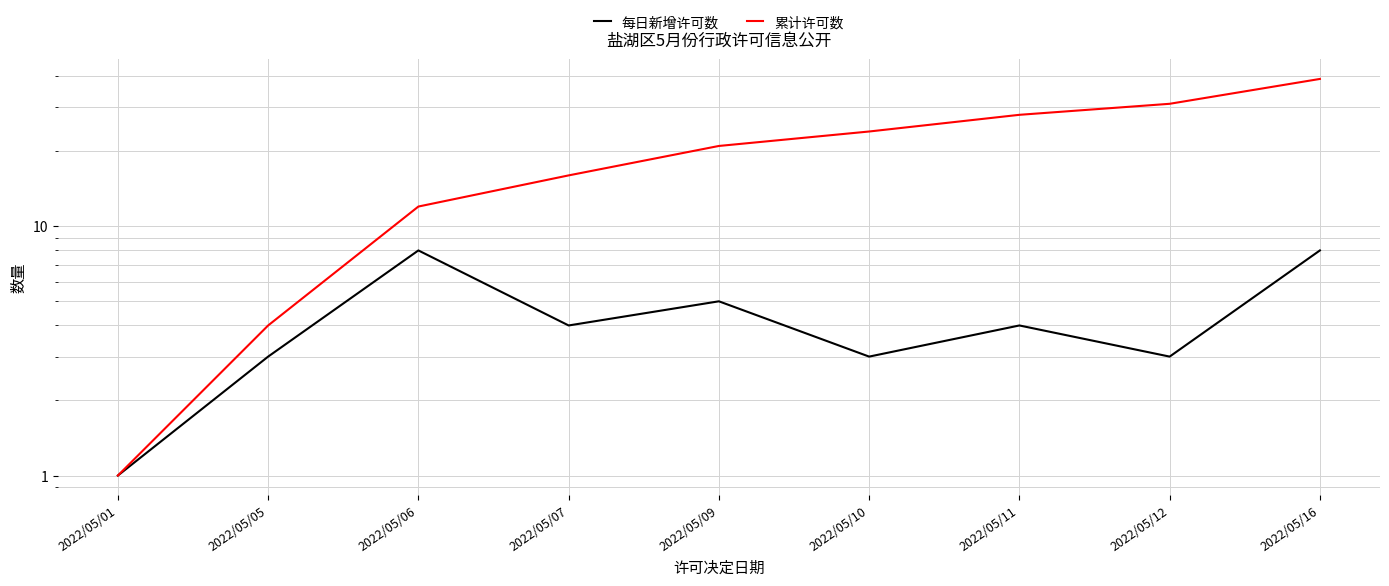

Rank the series at 2022/05/16 from highest to lowest value.

累计许可数, 每日新增许可数